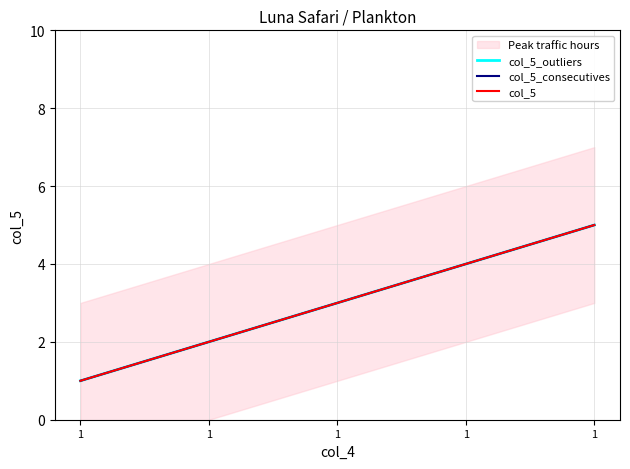

True or false: col_5_consecutives has more than 0 interior local peaks.

False